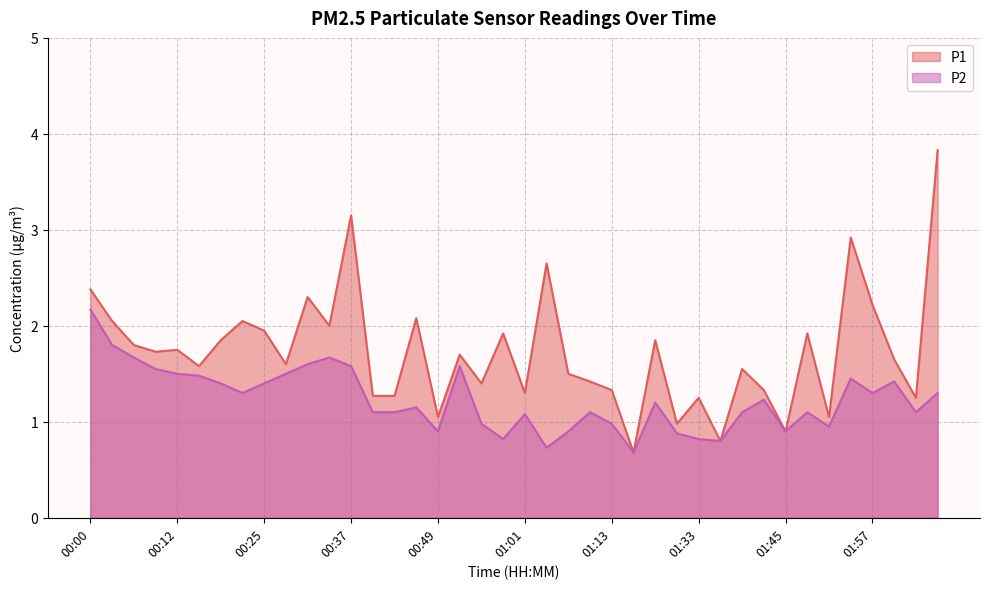

Reading right to left, list all the values displayed in this chart.

P1: 02:06=3.8	02:03=1.2	02:00=1.6	01:57=2.2	01:54=2.9	01:51=1.1	01:48=1.9	01:45=0.9	01:42=1.3	01:39=1.6	01:36=0.8	01:33=1.2	01:30=1.0	01:20=1.9	01:17=0.7	01:13=1.3	01:10=1.4	01:07=1.5	01:04=2.6	01:01=1.3	00:58=1.9	00:55=1.4	00:52=1.7	00:49=1.1	00:46=2.1	00:43=1.3	00:40=1.3	00:37=3.1	00:34=2.0	00:31=2.3	00:28=1.6	00:25=1.9	00:21=2.0	00:18=1.9	00:15=1.6	00:12=1.8	00:09=1.7	00:06=1.8	00:03=2.0	00:00=2.4
P2: 02:06=1.3	02:03=1.1	02:00=1.4	01:57=1.3	01:54=1.4	01:51=0.9	01:48=1.1	01:45=0.9	01:42=1.2	01:39=1.1	01:36=0.8	01:33=0.8	01:30=0.9	01:20=1.2	01:17=0.7	01:13=1.0	01:10=1.1	01:07=0.9	01:04=0.7	01:01=1.1	00:58=0.8	00:55=1.0	00:52=1.6	00:49=0.9	00:46=1.1	00:43=1.1	00:40=1.1	00:37=1.6	00:34=1.7	00:31=1.6	00:28=1.5	00:25=1.4	00:21=1.3	00:18=1.4	00:15=1.5	00:12=1.5	00:09=1.6	00:06=1.7	00:03=1.8	00:00=2.2